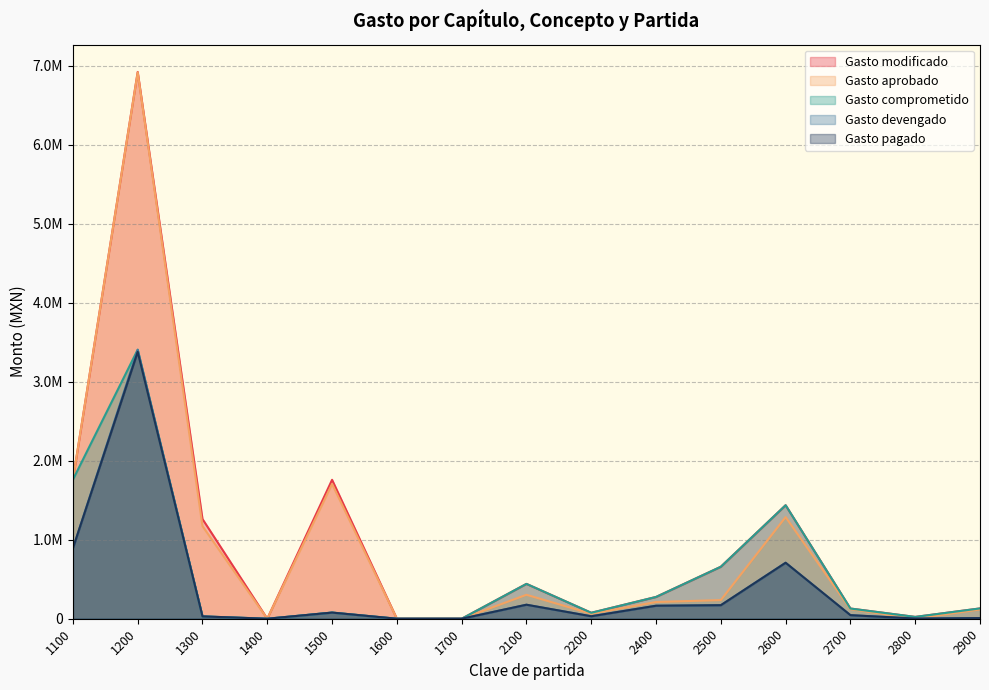

What is the average value of the Gasto modificado series?

991523.9